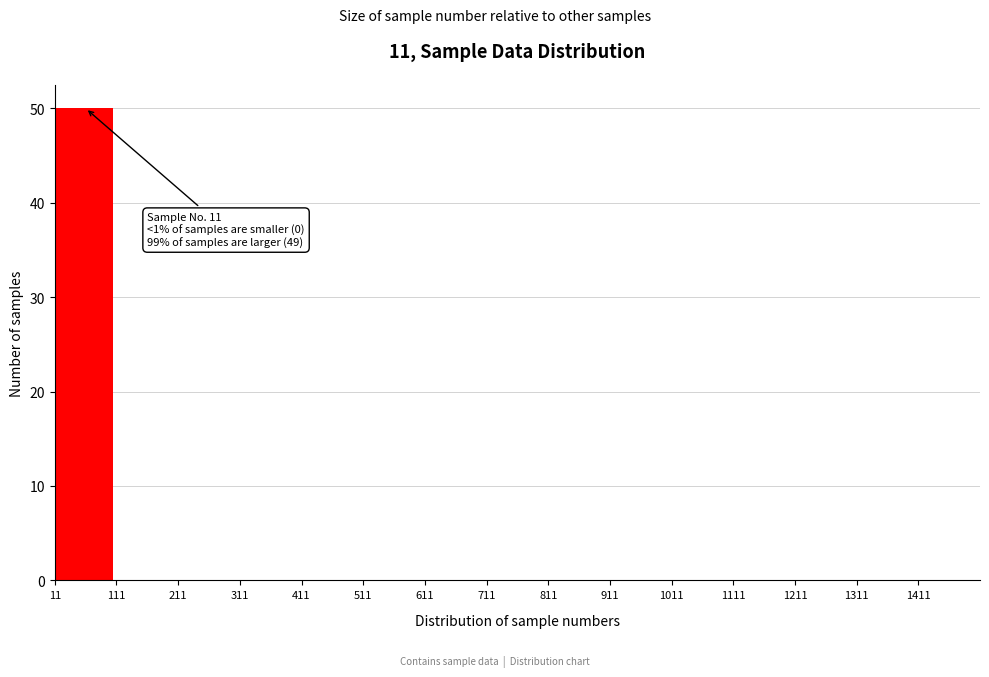

Which range on the x-axis has the tallest bar?

11 to 111